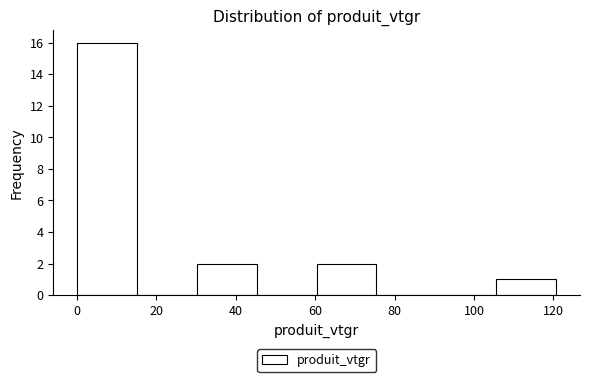

Which range on the x-axis has the tallest bar?

0 to 16